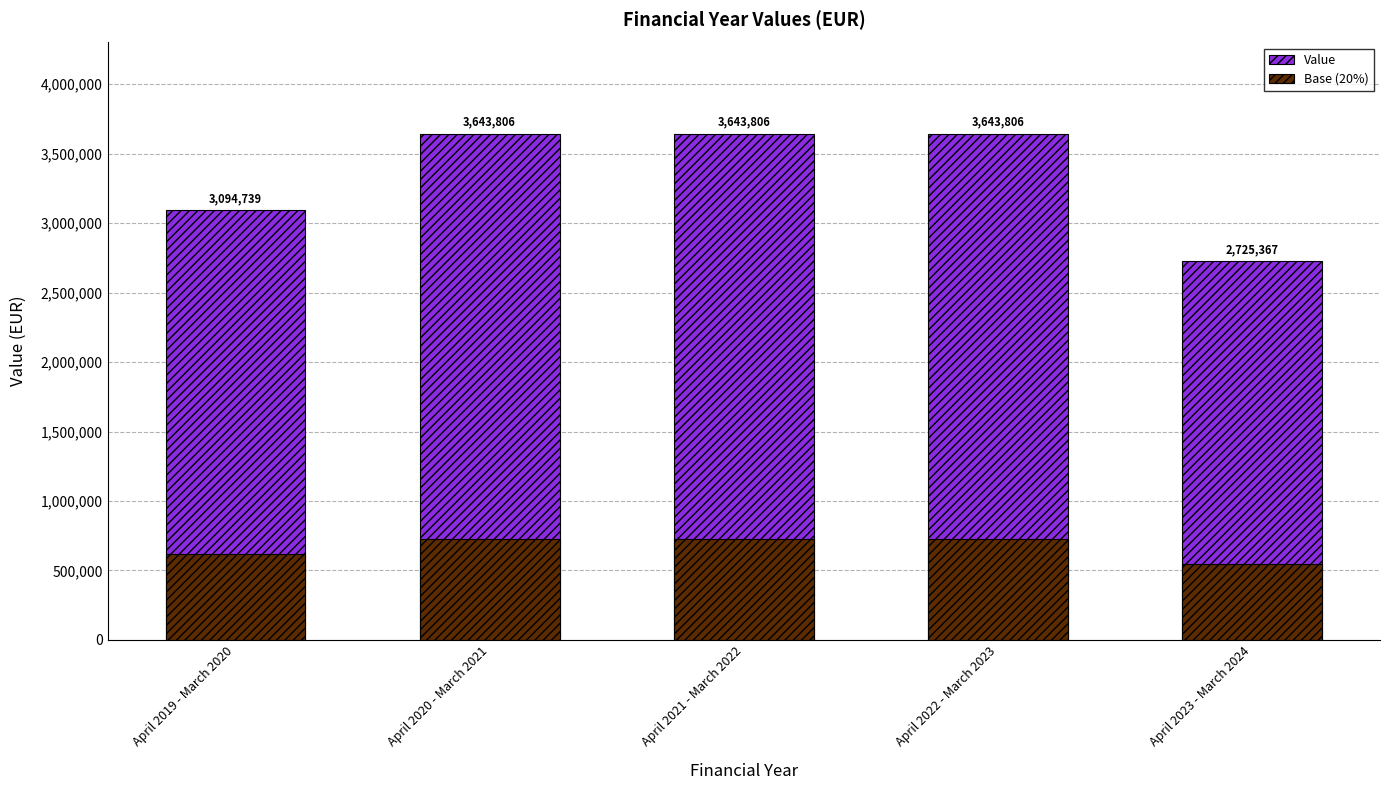

At how many categories does at least one series exceed 1956280?

5